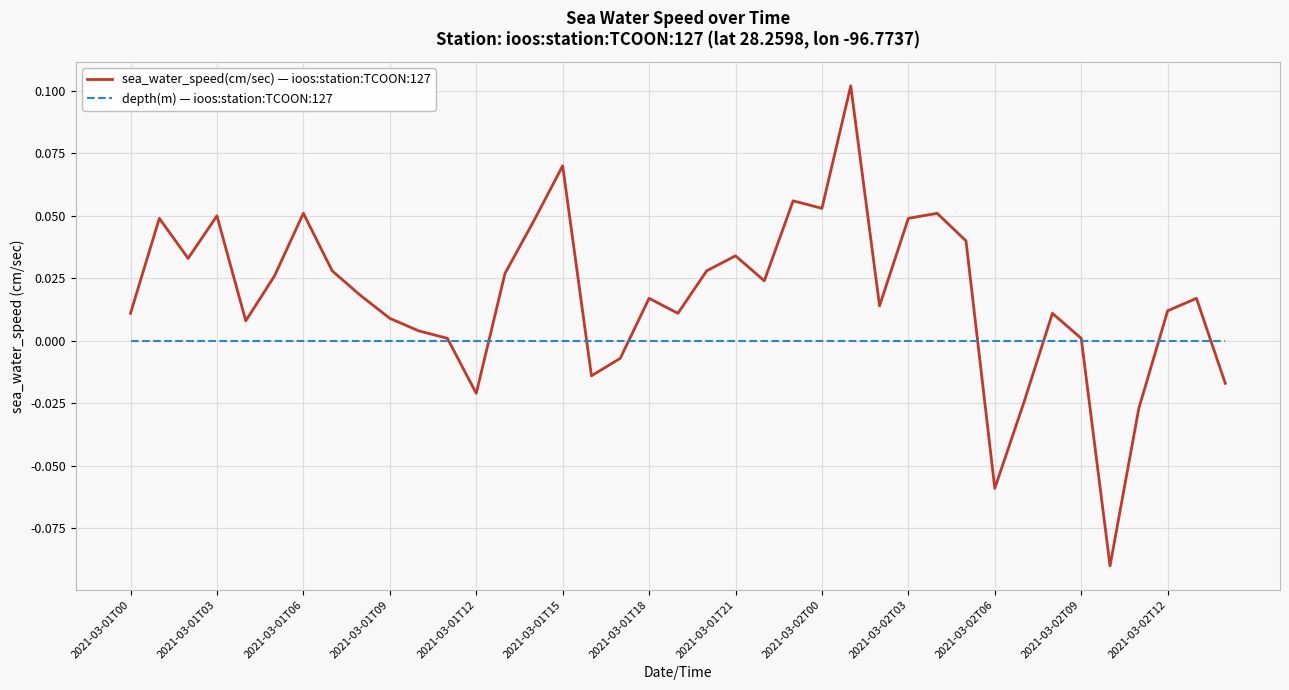

List the series in order of their overall mean, highest first.

sea_water_speed(cm/sec) — ioos:station:TCOON:127, depth(m) — ioos:station:TCOON:127